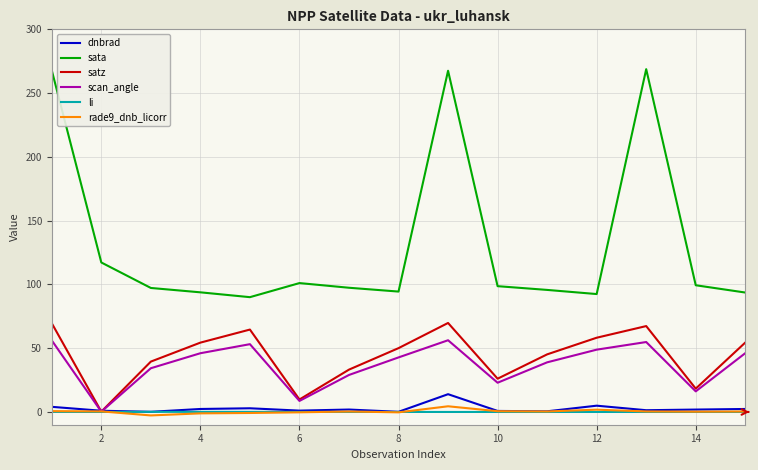

Which series has the largest range (max minus min)?

sata